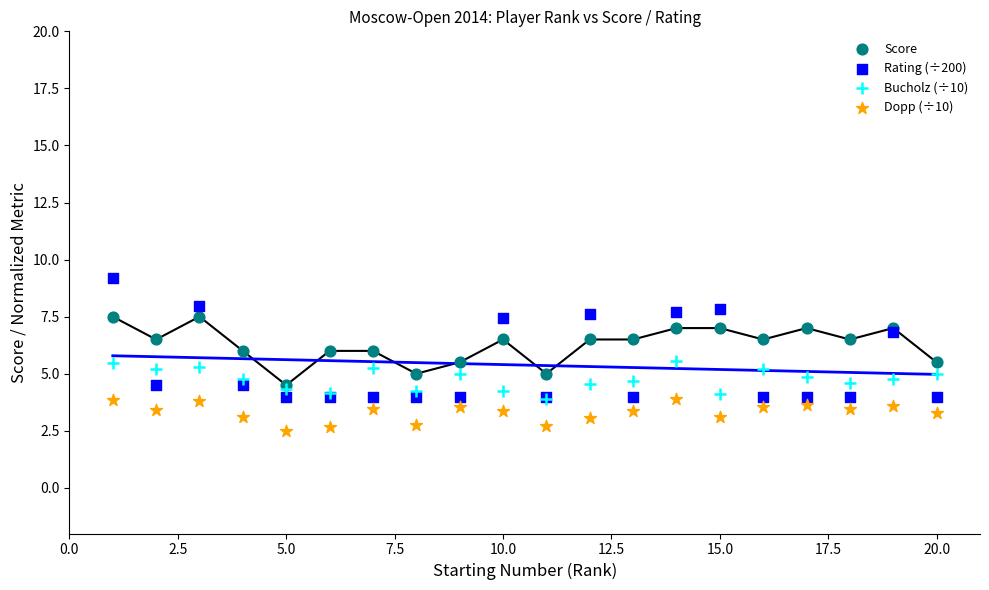

Which series has the largest Y range (max minus min)?

Rating (÷200)